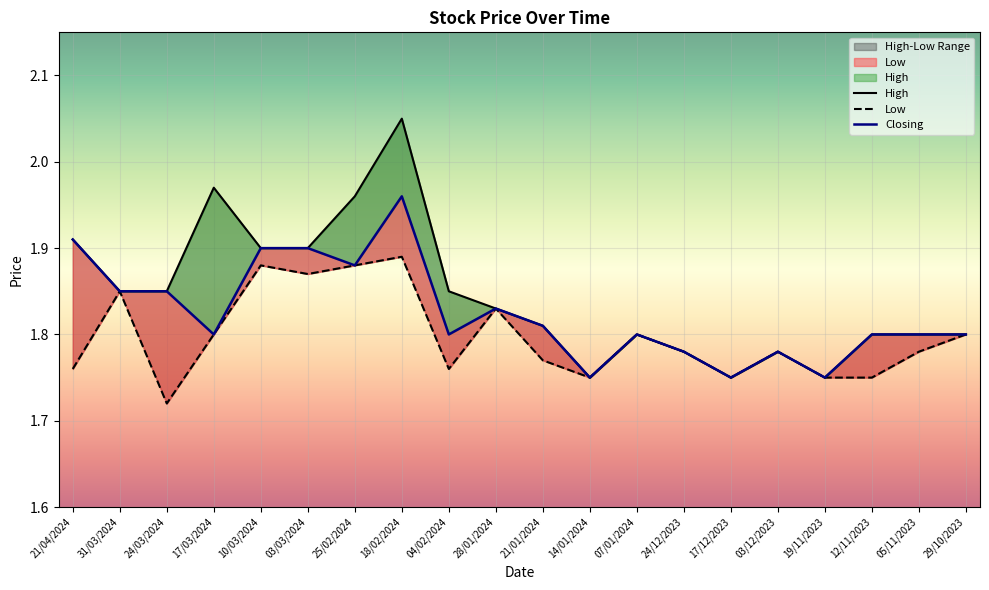

Which has a higher value, 10/03/2024 or 21/01/2024?

10/03/2024